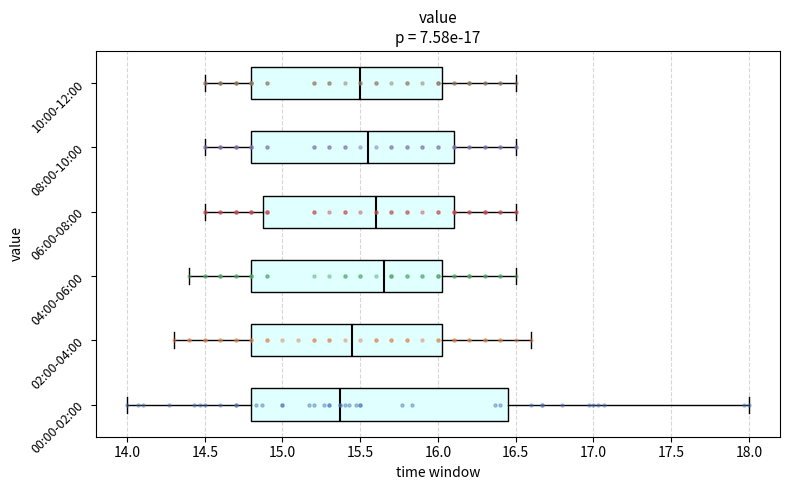

Reading bottom to top, transcribe this box plot: for each box, give where its median line is, the range the box spans, and where its two whiskers end, as read against the x-axis. The values are not printed on the chart, so give them approximately, as read against the axis.

00:00-02:00: median 15.35, box 14.80 to 16.45, whiskers 14.00 to 18.00
02:00-04:00: median 15.45, box 14.80 to 16.05, whiskers 14.30 to 16.60
04:00-06:00: median 15.65, box 14.80 to 16.05, whiskers 14.40 to 16.50
06:00-08:00: median 15.60, box 14.90 to 16.10, whiskers 14.50 to 16.50
08:00-10:00: median 15.55, box 14.80 to 16.10, whiskers 14.50 to 16.50
10:00-12:00: median 15.50, box 14.80 to 16.05, whiskers 14.50 to 16.50